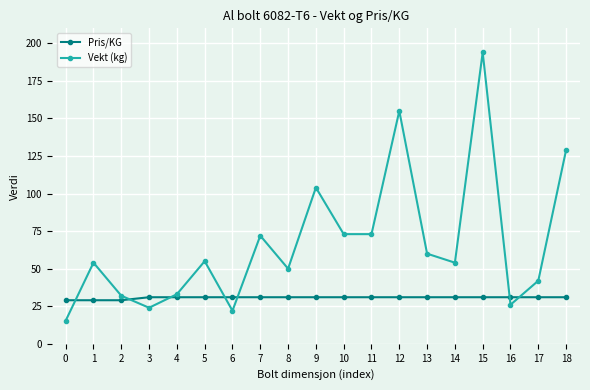

List the series in order of their peak value, highest first.

Vekt (kg), Pris/KG